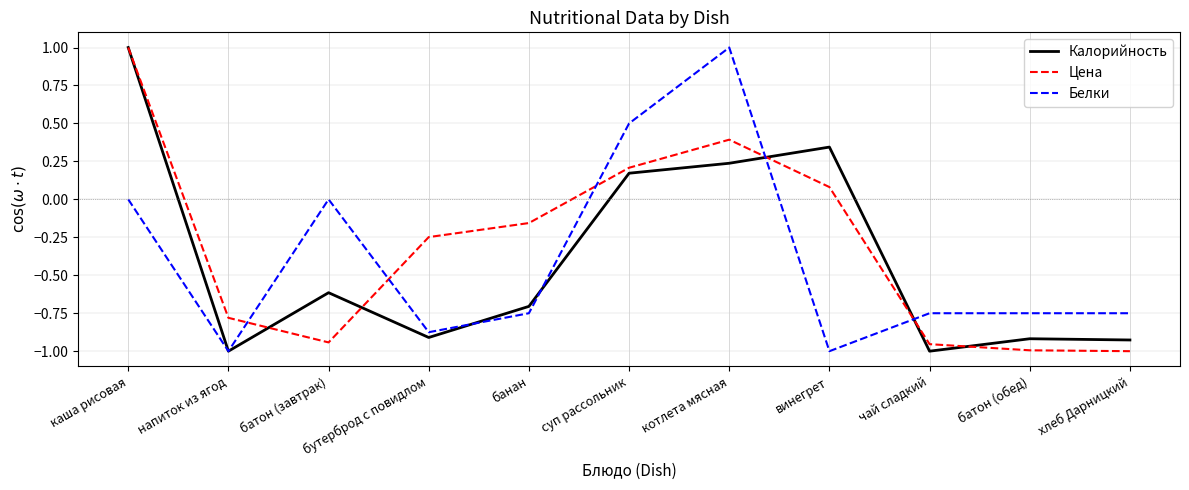

True or false: Калорийность has a value of -1.7 at напиток из ягод.

False